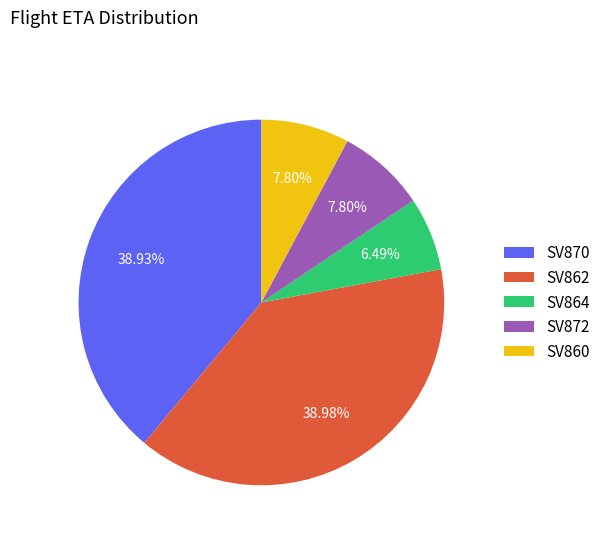

Between SV860 and SV870, which is larger?

SV870